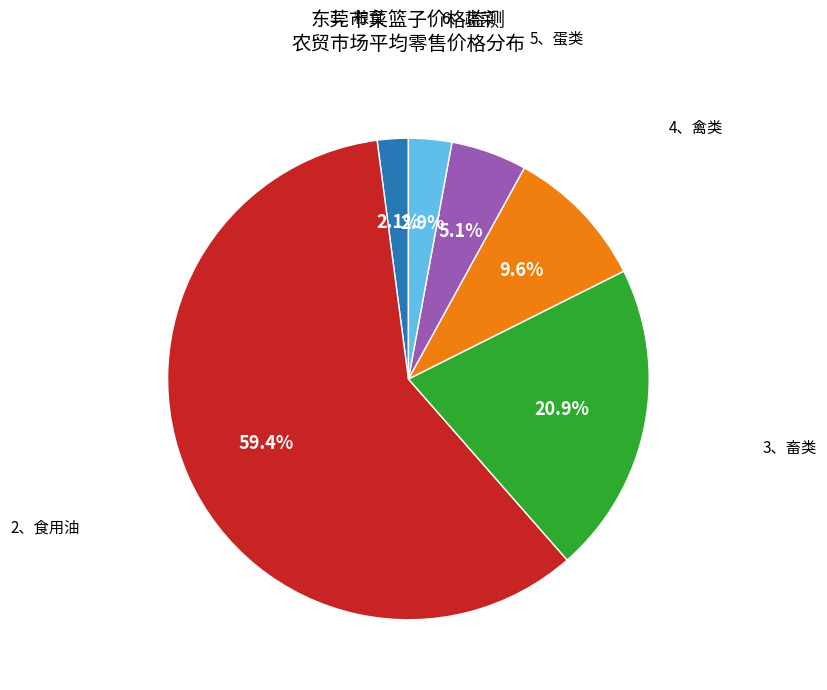

Does any single category account for the majority?

Yes